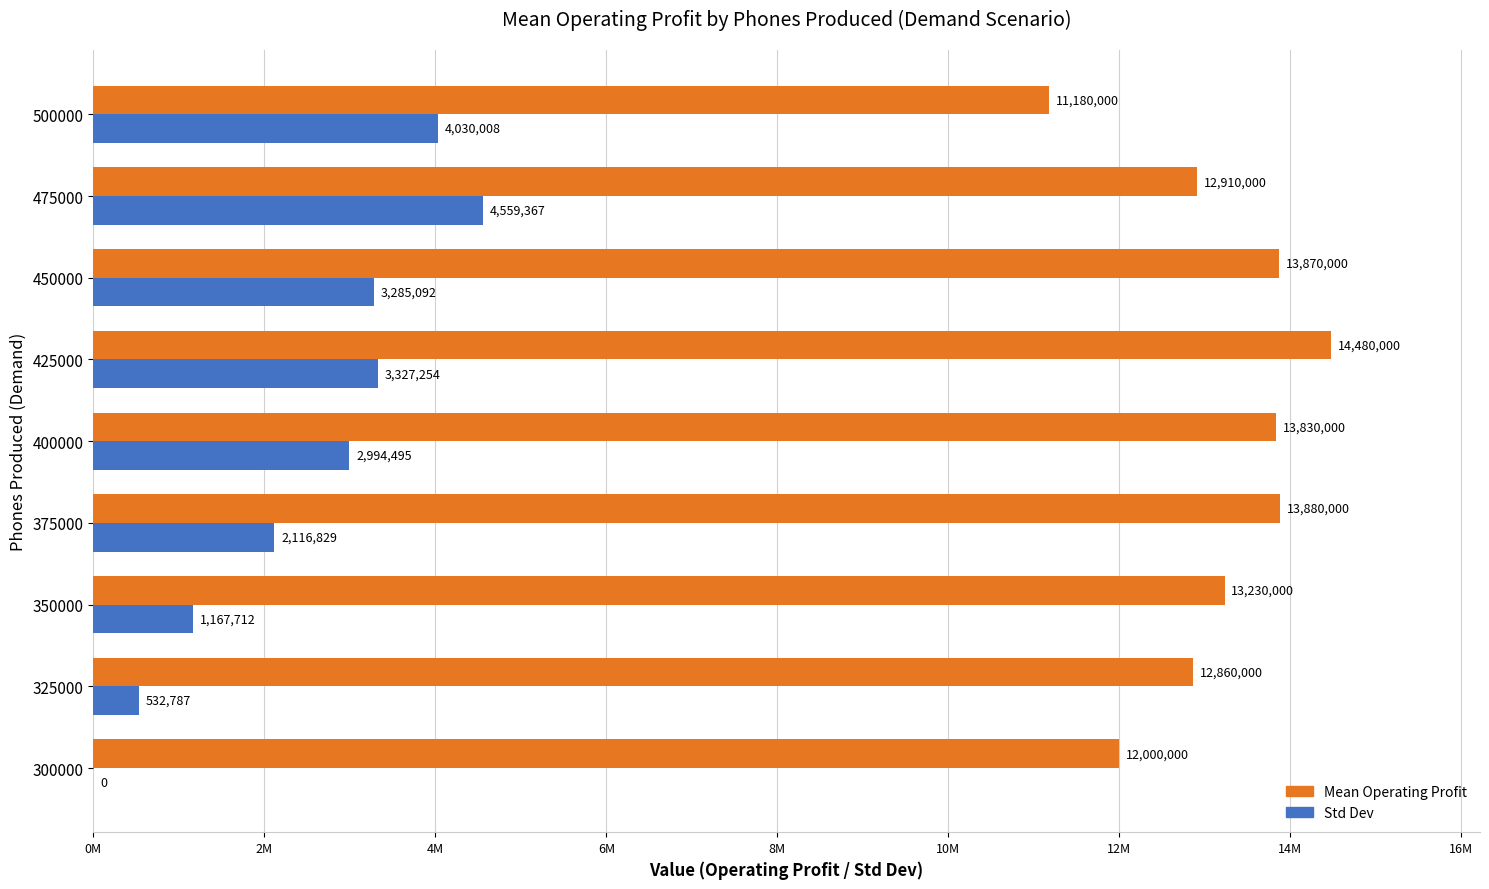

What position from the left is 14M?

8